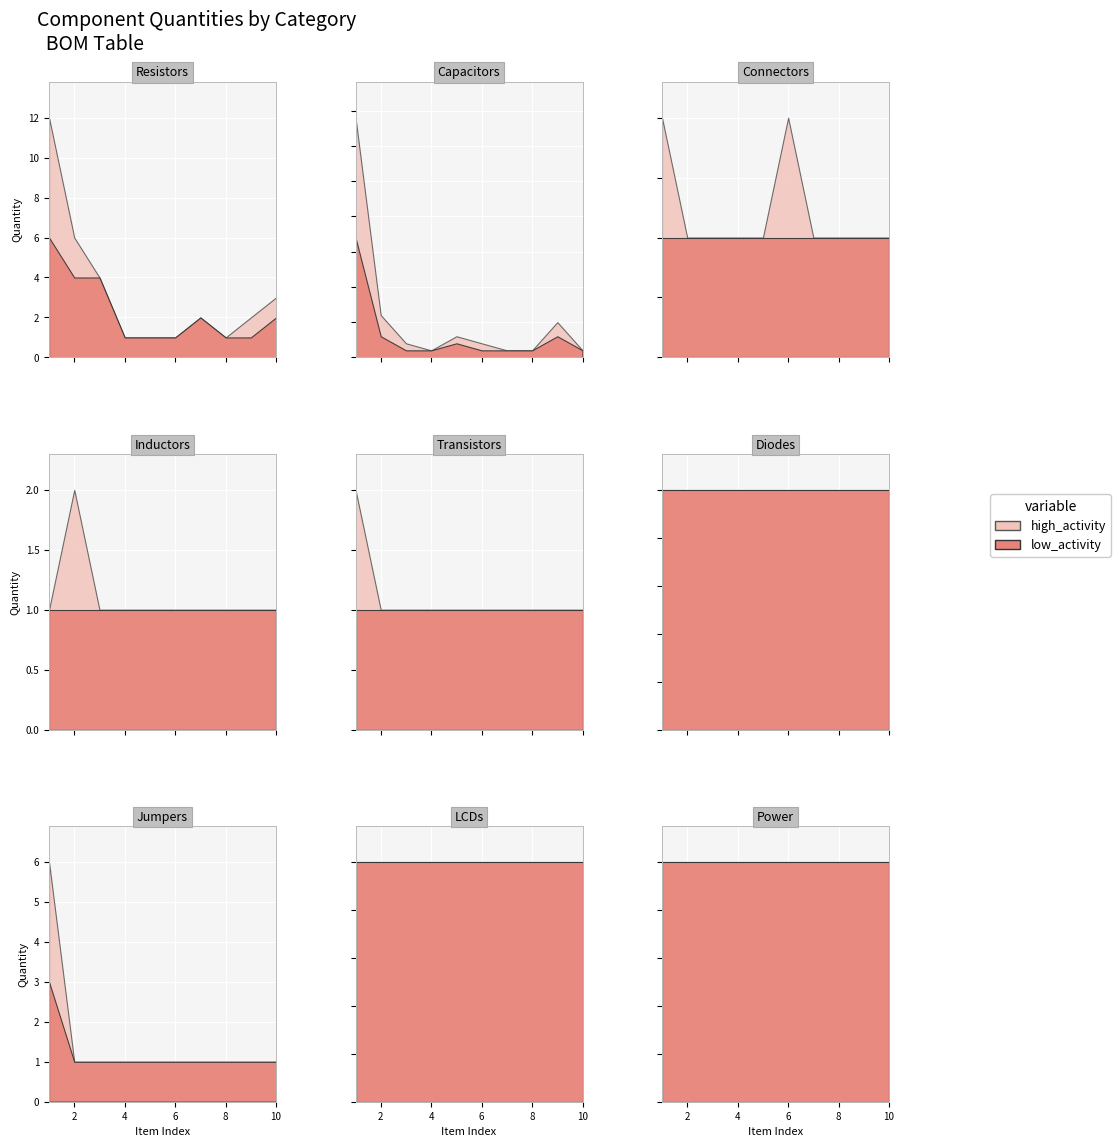

In high_activity, how many points are higher than both neighbors (excluding endpoints)?

4